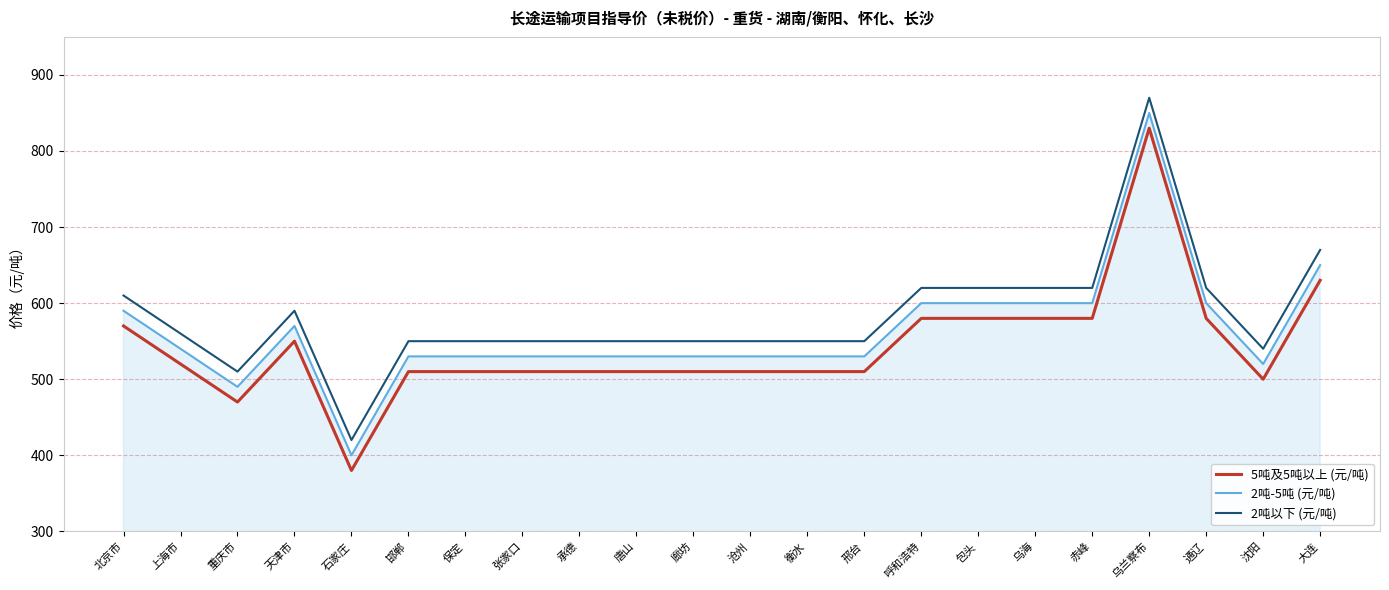

What value does the 2吨-5吨 (元/吨) series have at 赤峰, to the nearest 10?

600